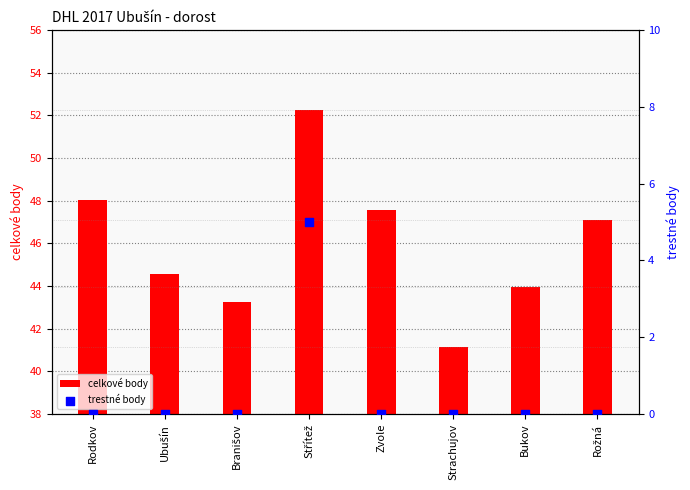

What are all the series names shown in the legend?

celkové body, trestné body